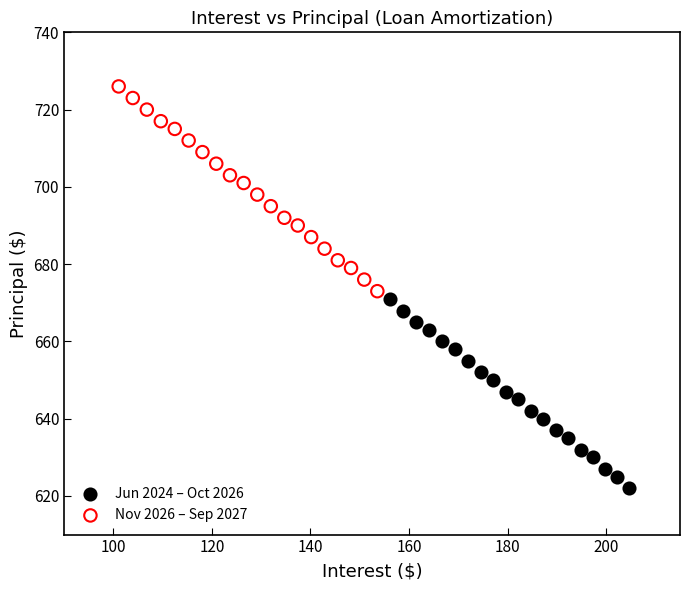

Which series has the largest Y range (max minus min)?

Nov 2026 – Sep 2027